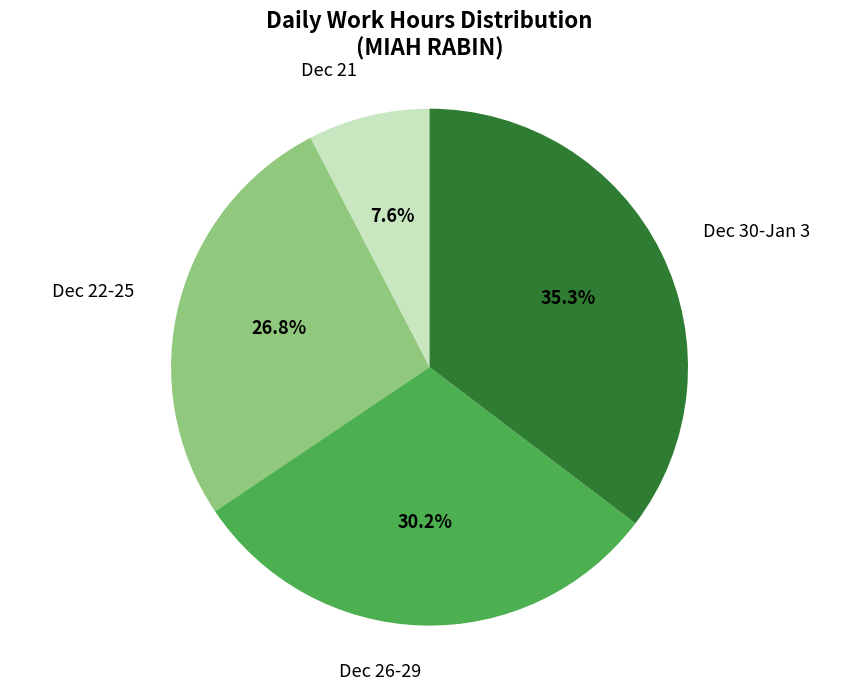

Do Dec 21 and Dec 30-Jan 3 together represent more than half of the pie?

No